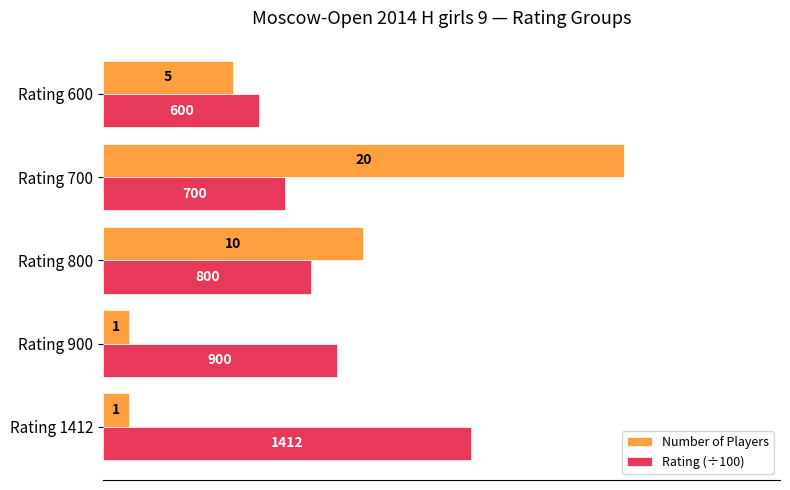

Which series has the largest range (max minus min)?

Number of Players